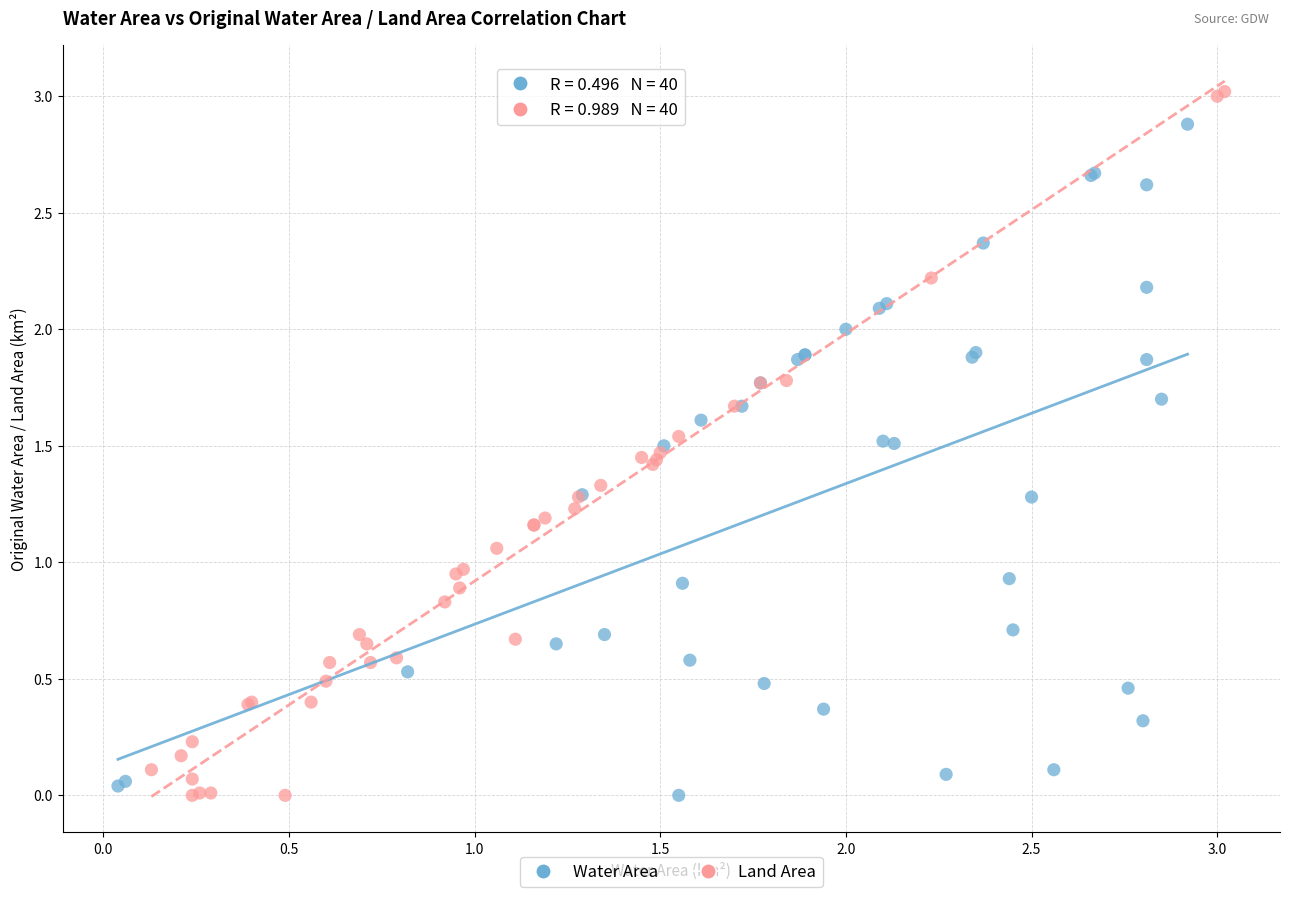

Which series contains the highest Y value?

Land Area